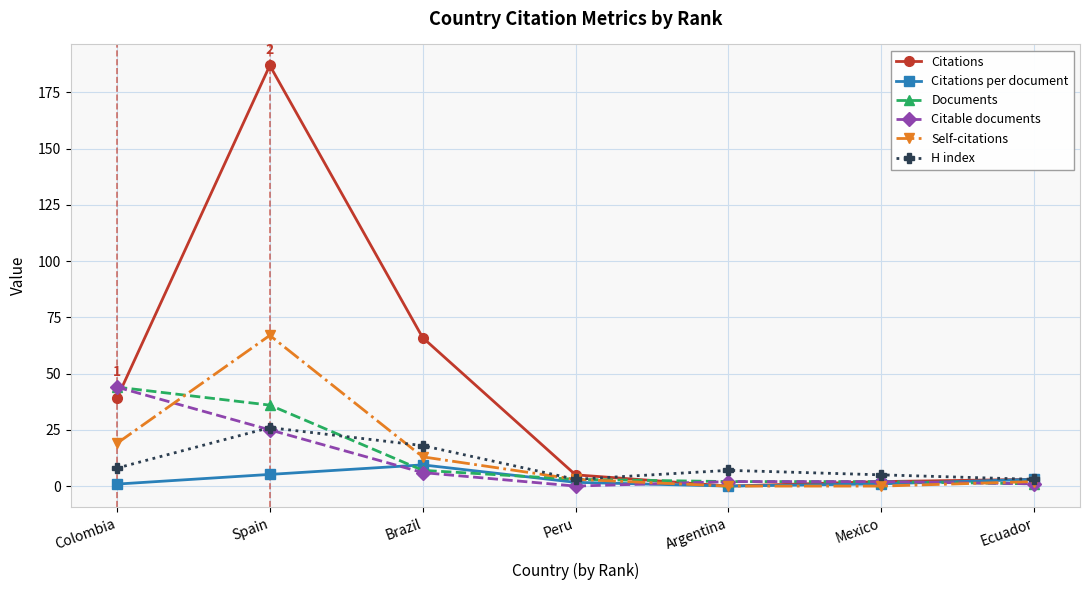

Where is the first local minimum for Citations?

Argentina